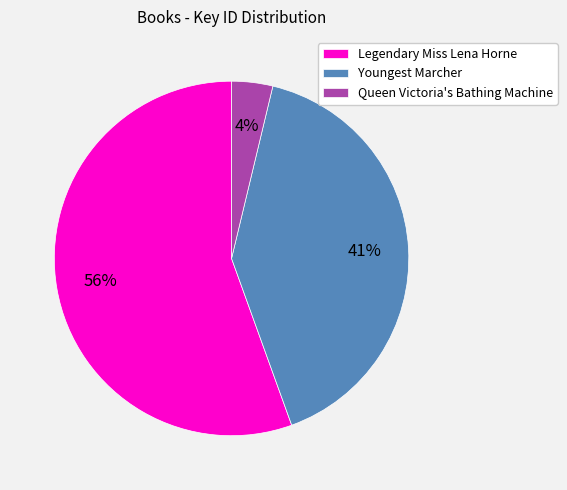

The Queen Victoria's Bathing Machine slice represents 17% of the pie. True or false?

False